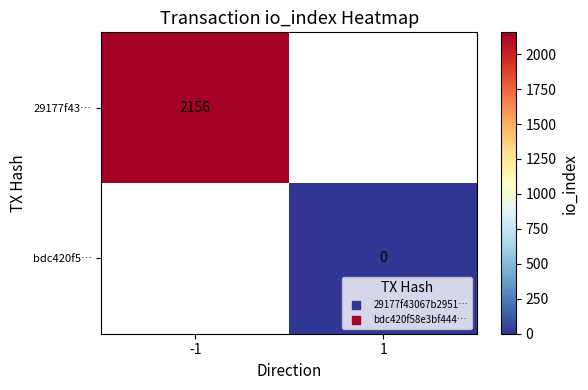

How many positive values does the 29177f43… series have?

1